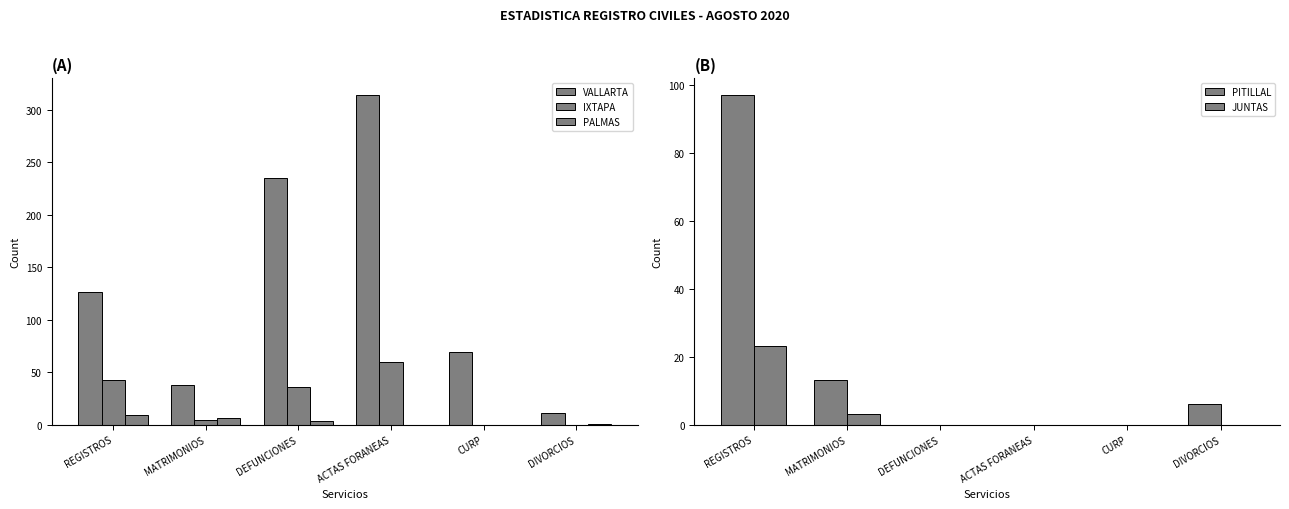

Is the value of JUNTAS at ACTAS FORANEAS greater than the value of VALLARTA at REGISTROS?

No